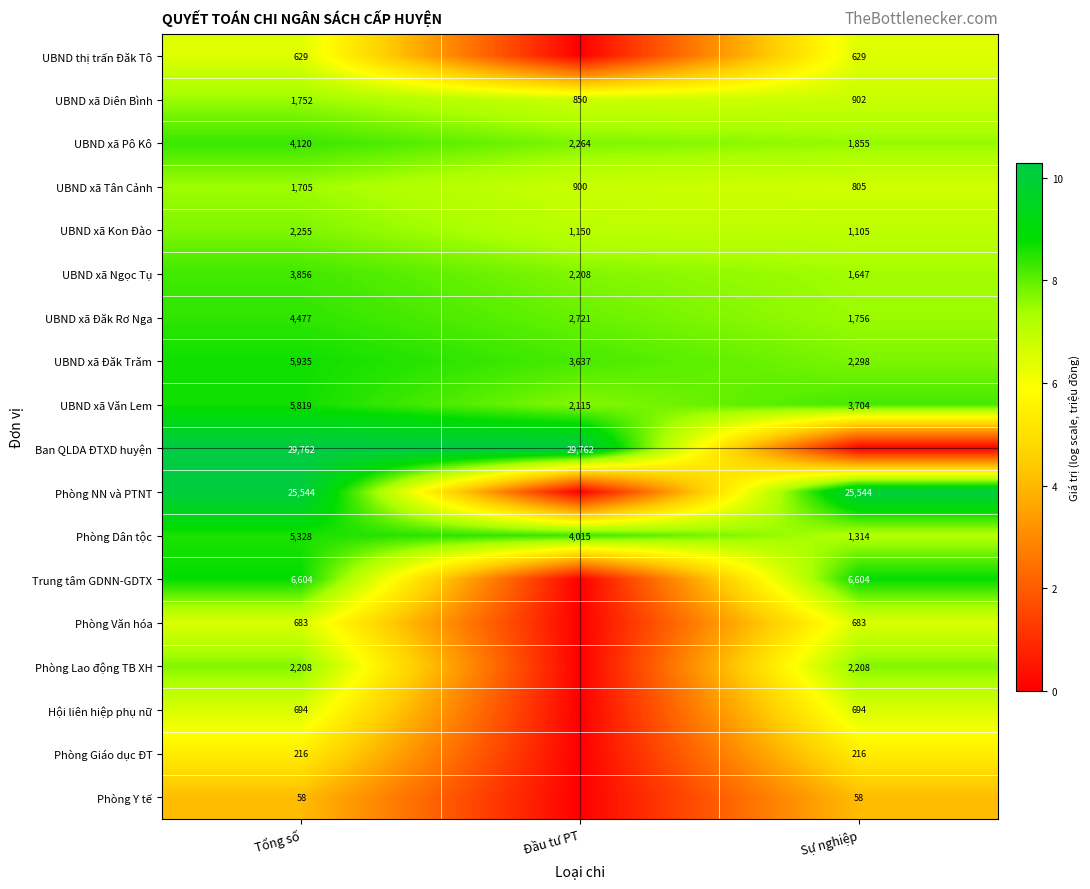

Count the number of categories in the chart.

3